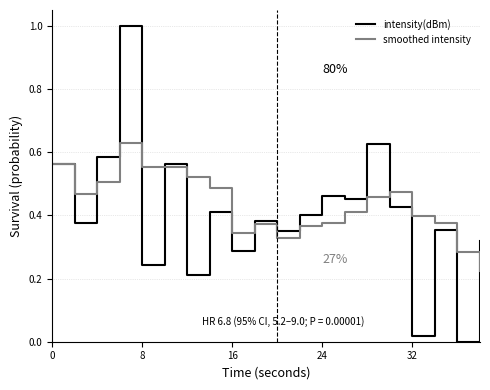

What is the greatest value displayed?

1.0